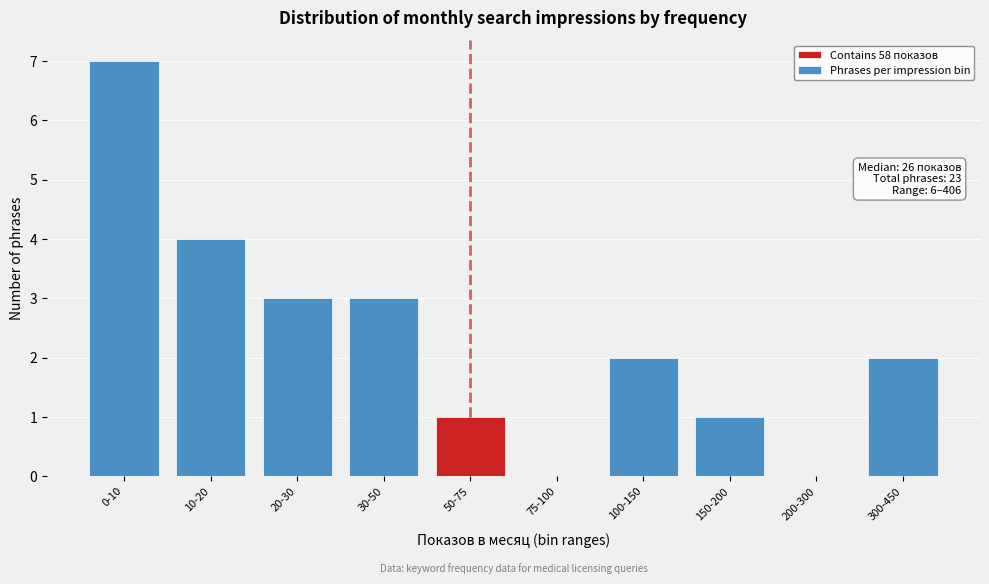

Reading left to right, what are all the values shown in this chart?

0-10=7	10-20=4	20-30=3	30-50=3	50-75=1	75-100=0	100-150=2	150-200=1	200-300=0	300-450=2